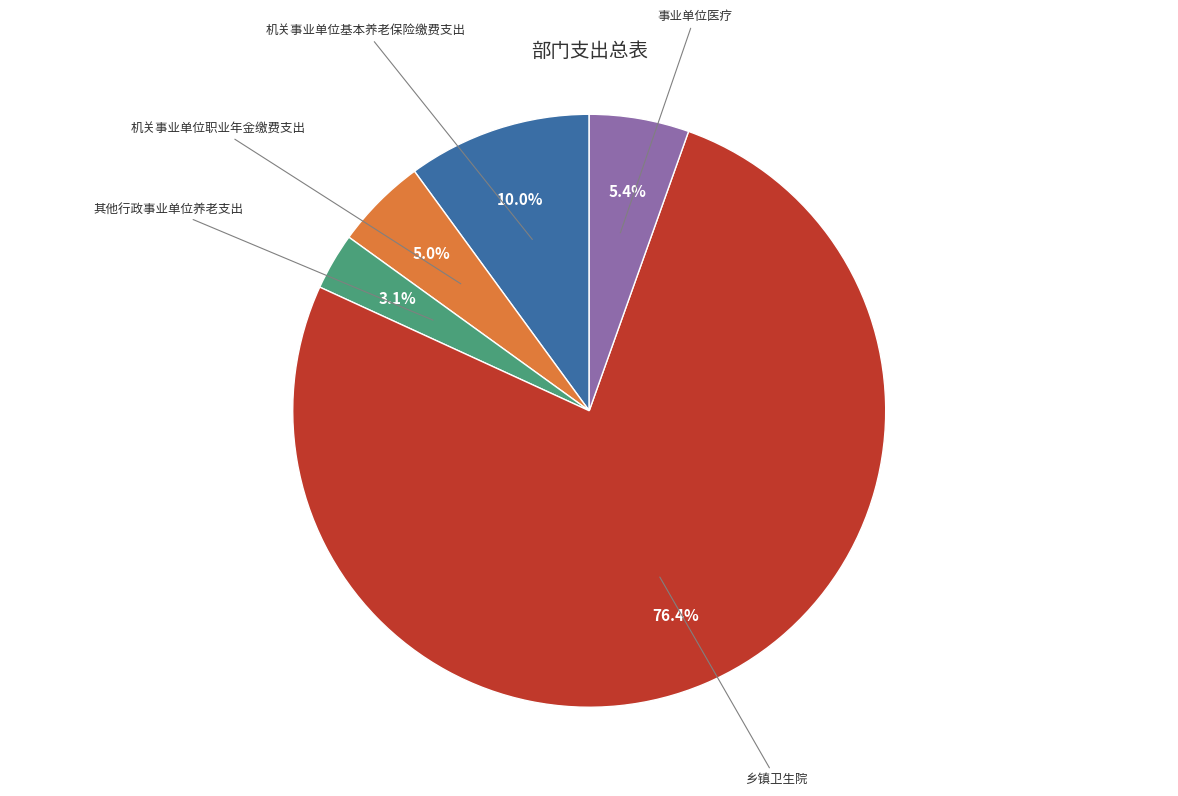

Is there a majority slice in this chart?

Yes